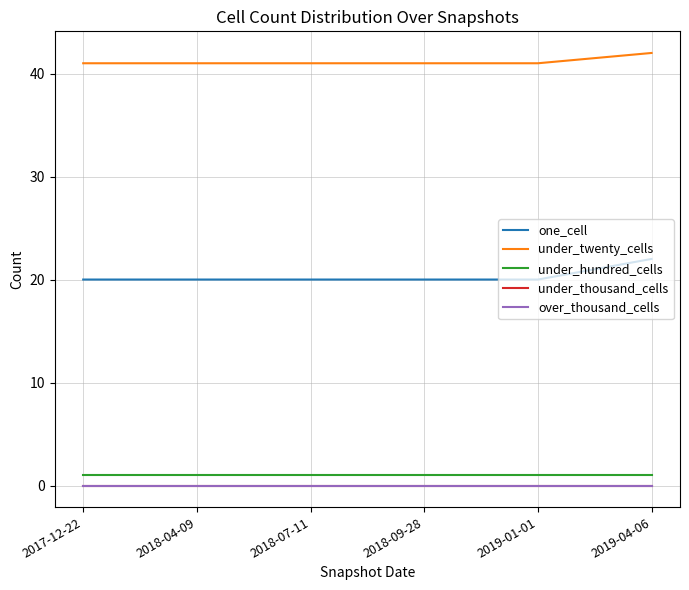

Is this an area chart (filled region under the line)?

No